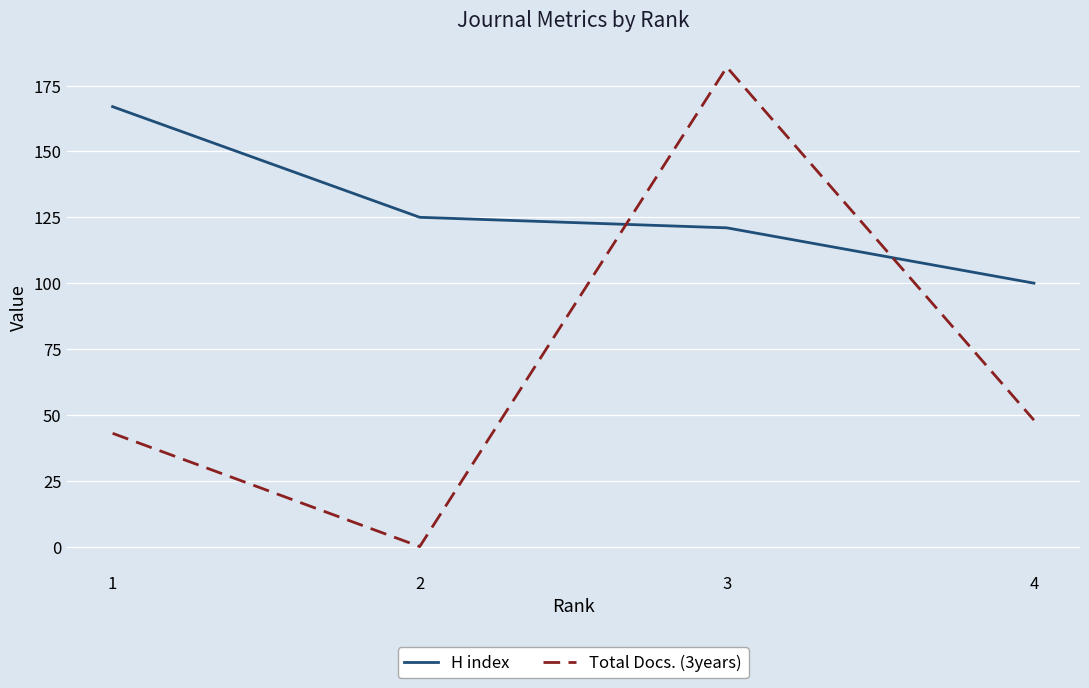

List the series in order of their peak value, lowest first.

H index, Total Docs. (3years)